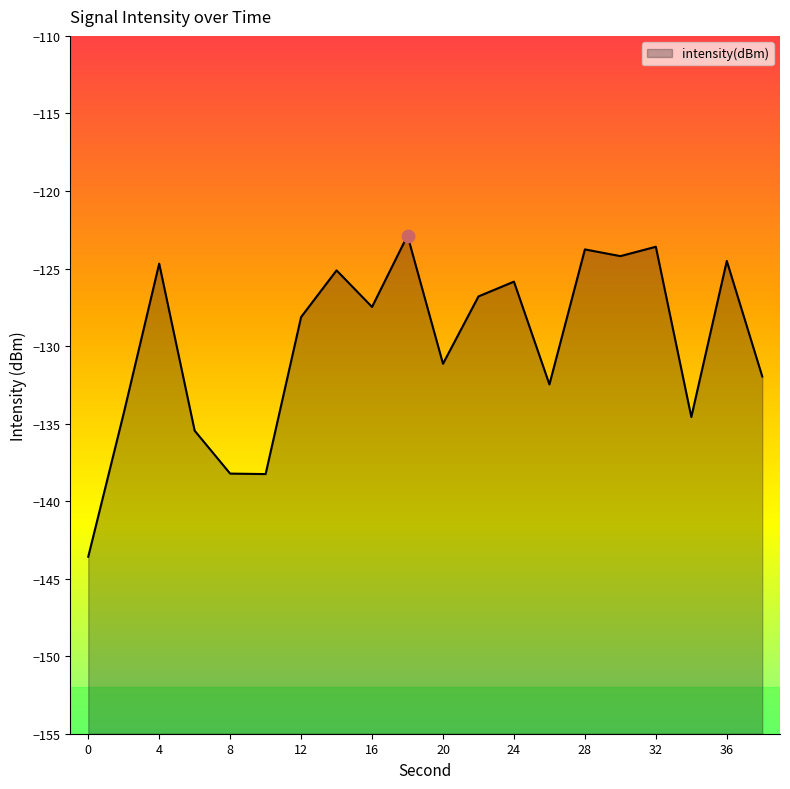

What is the change in value from 0 to 16?

+16.1